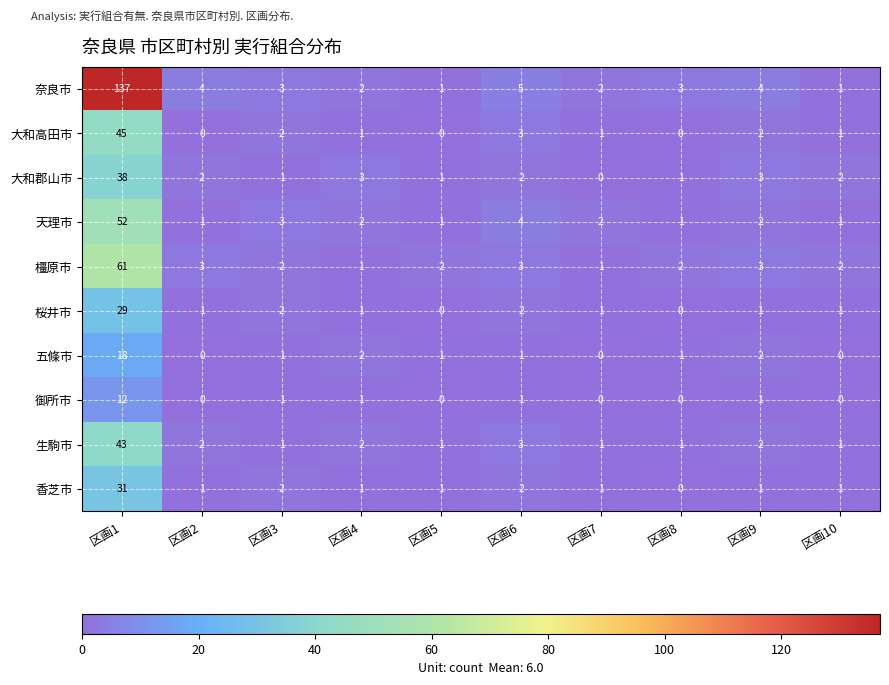

The value of 御所市 at 区画1 is 20. True or false?

False